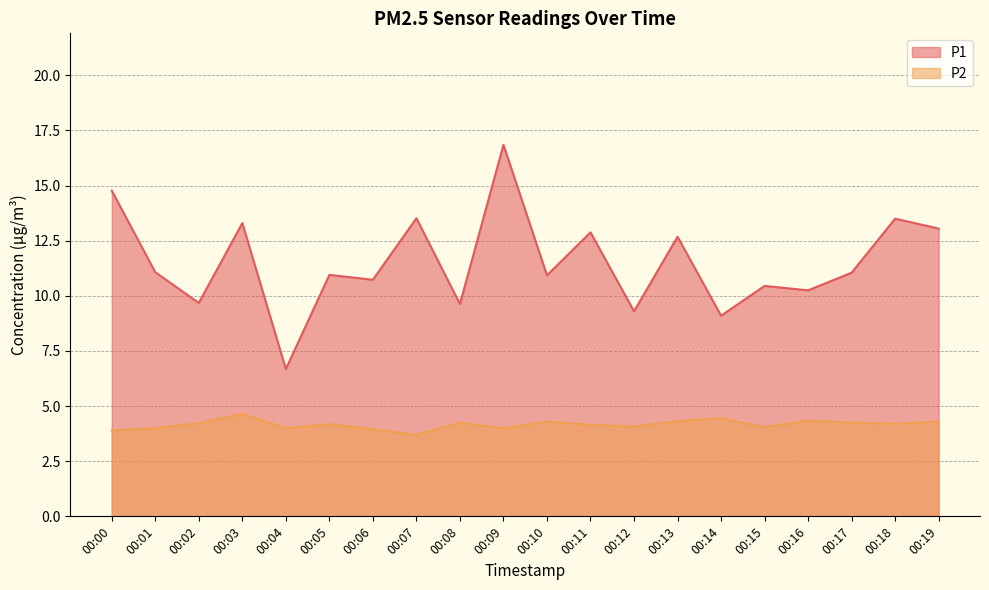

Rank the series by their average value, from lowest to highest.

P2, P1